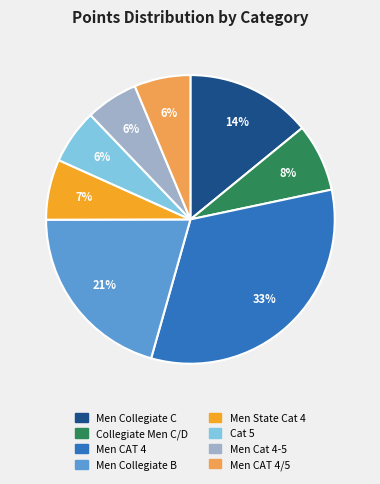

Does any single category account for the majority?

No